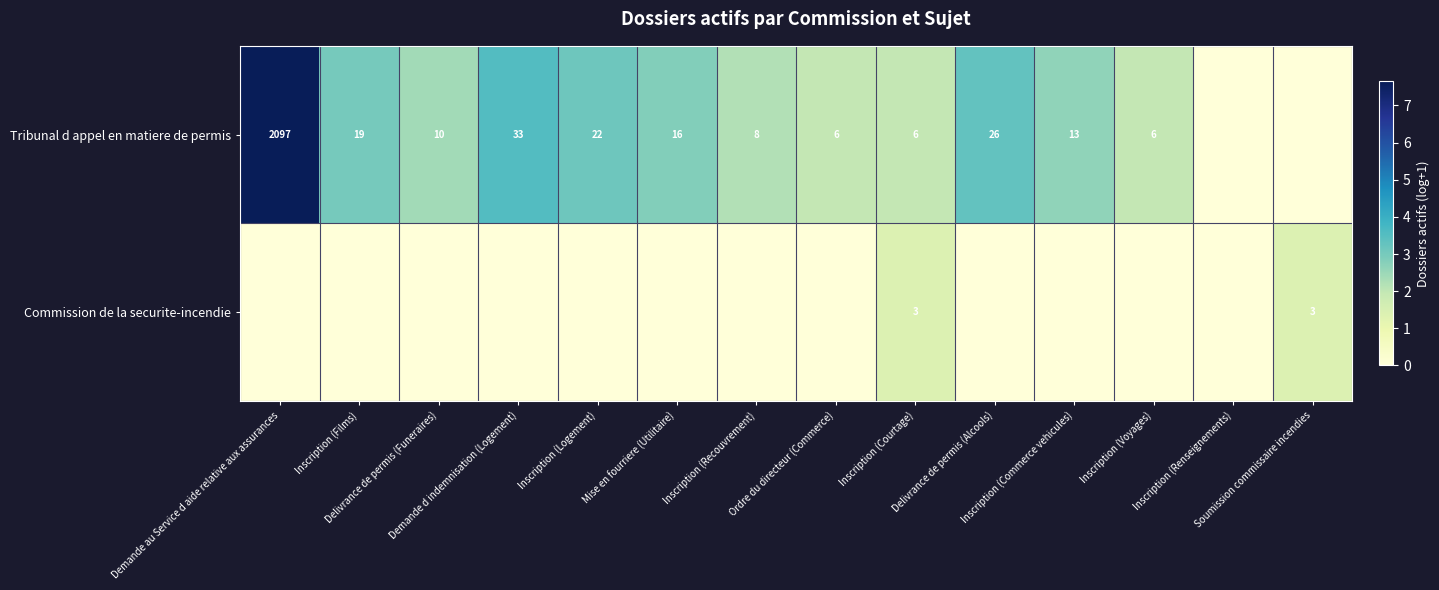

Rank the series at Demande au Service d aide relative aux assurances from lowest to highest value.

Commission de la securite-incendie, Tribunal d appel en matiere de permis